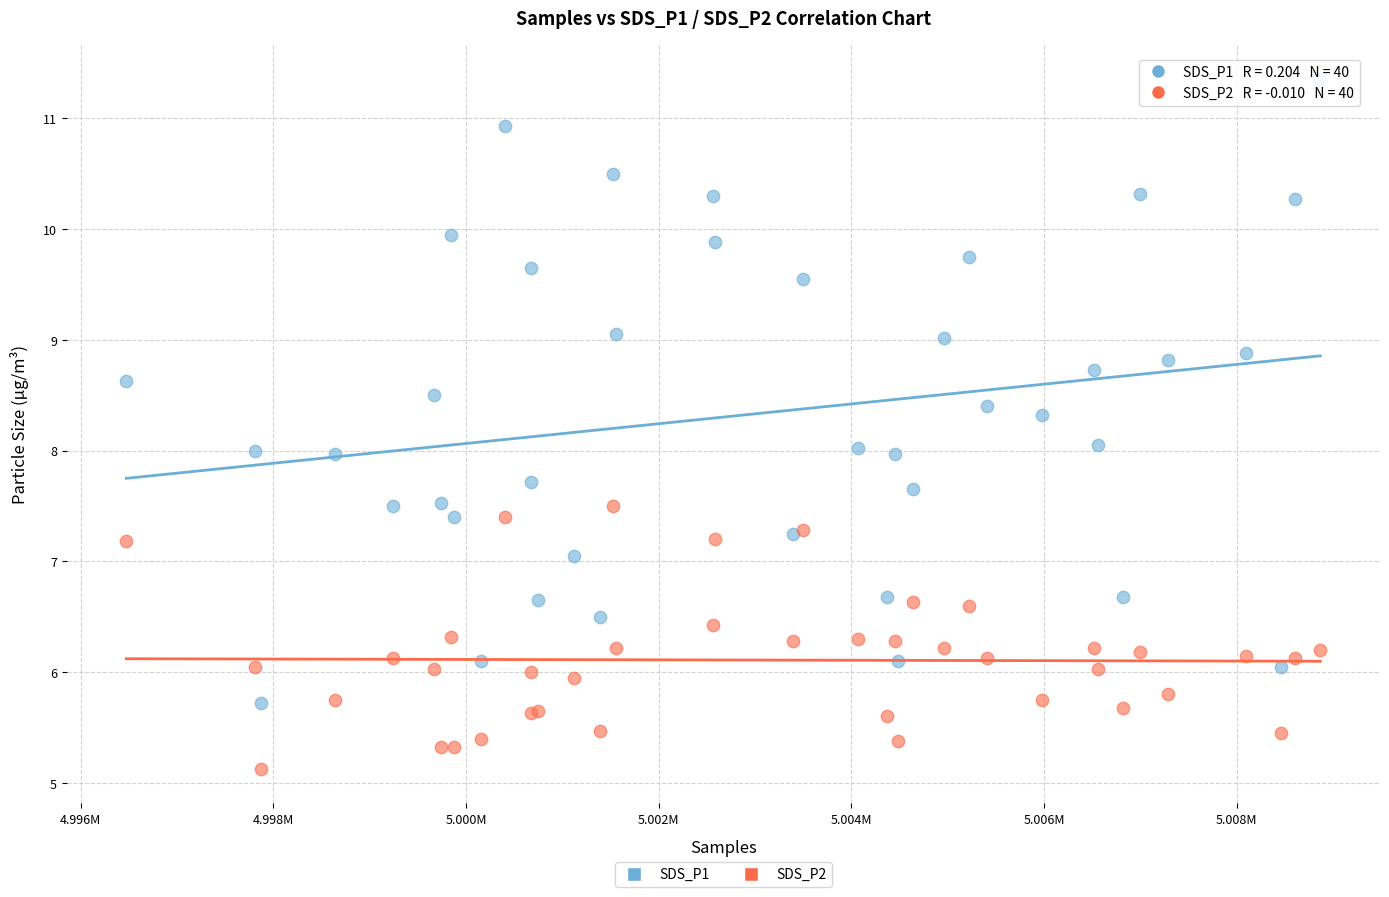

What is the X range (max minus min) for the scatter plot?

12396.0